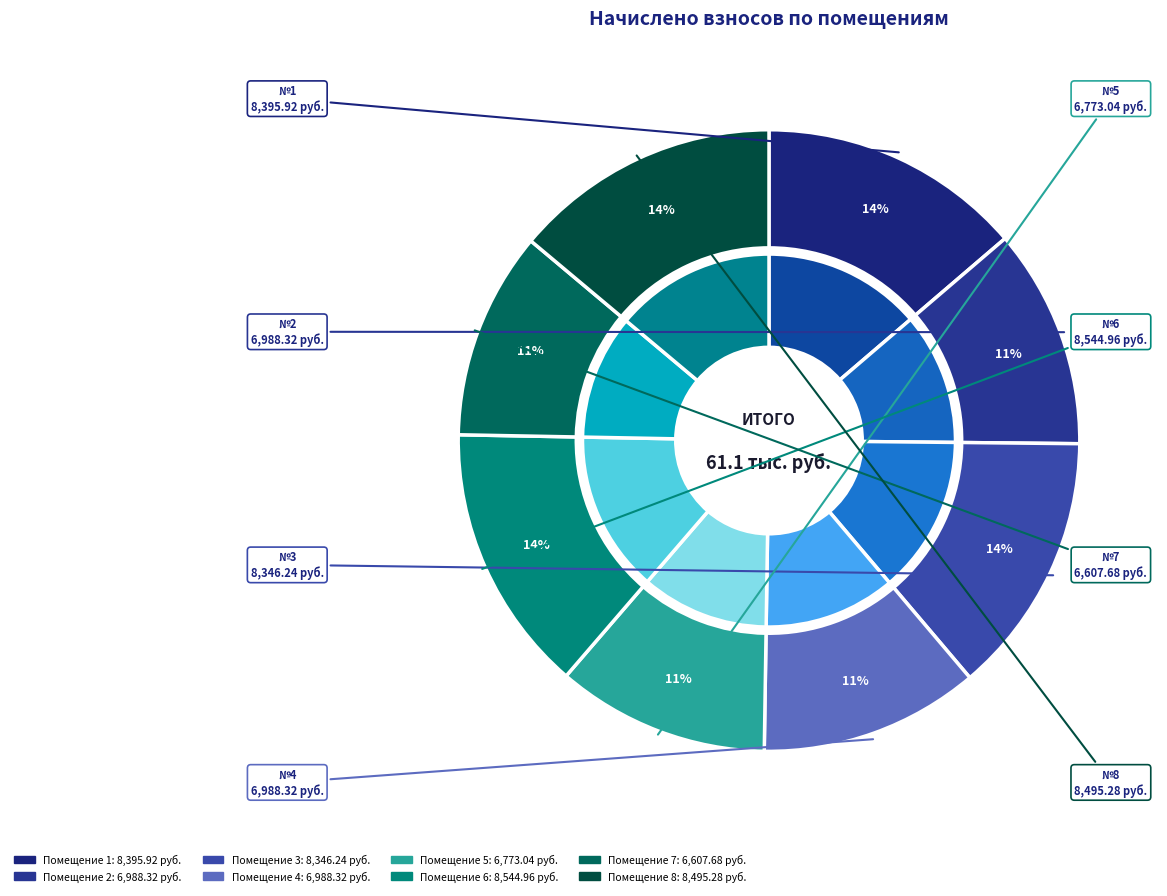

What percentage is the 7 slice, to the nearest percent?

11%